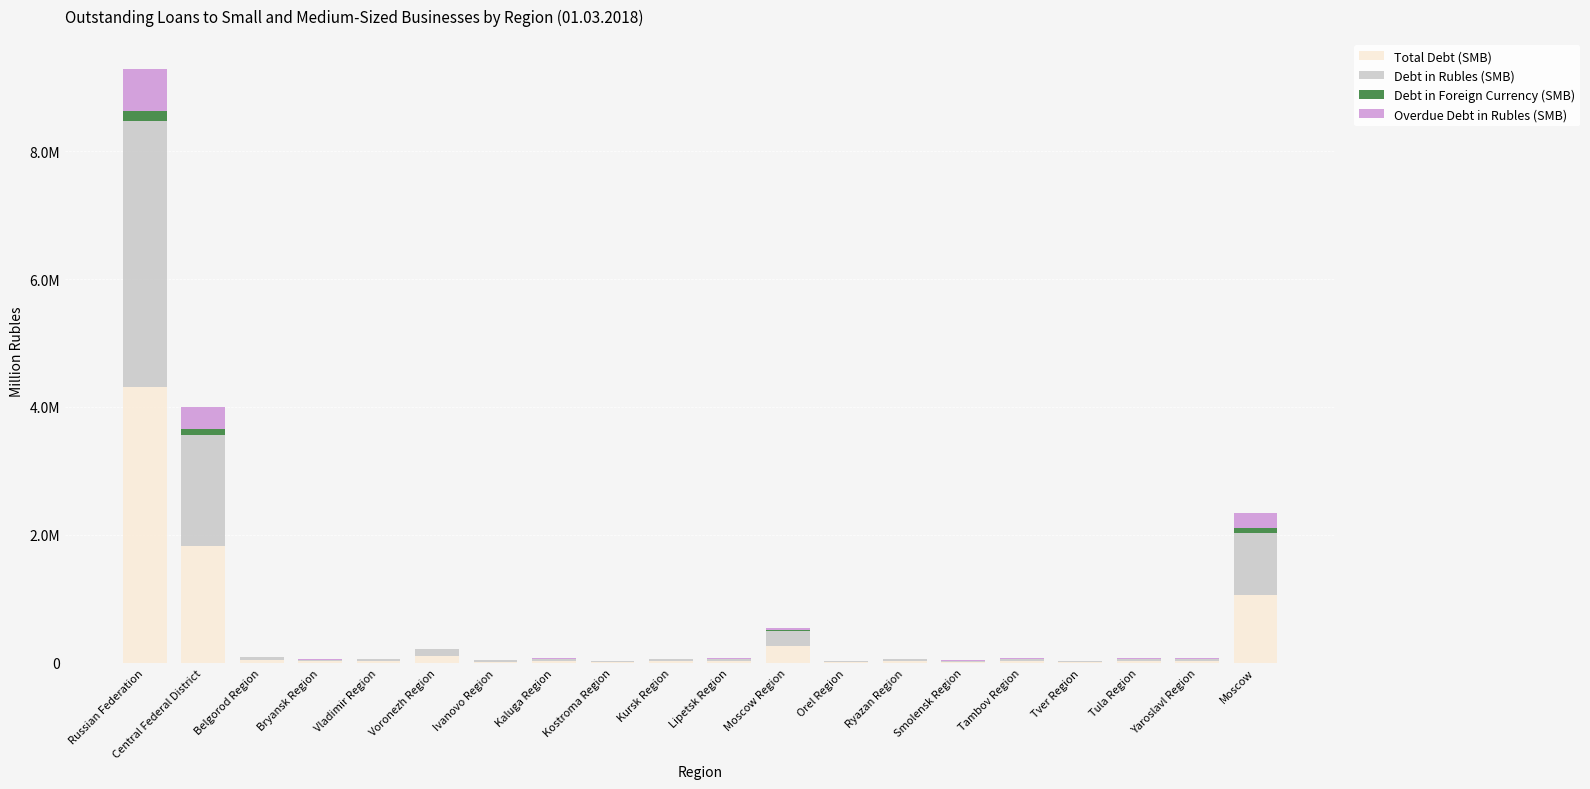

What is the difference between the maximum and minimum values in the Total Debt (SMB) series?

4301956